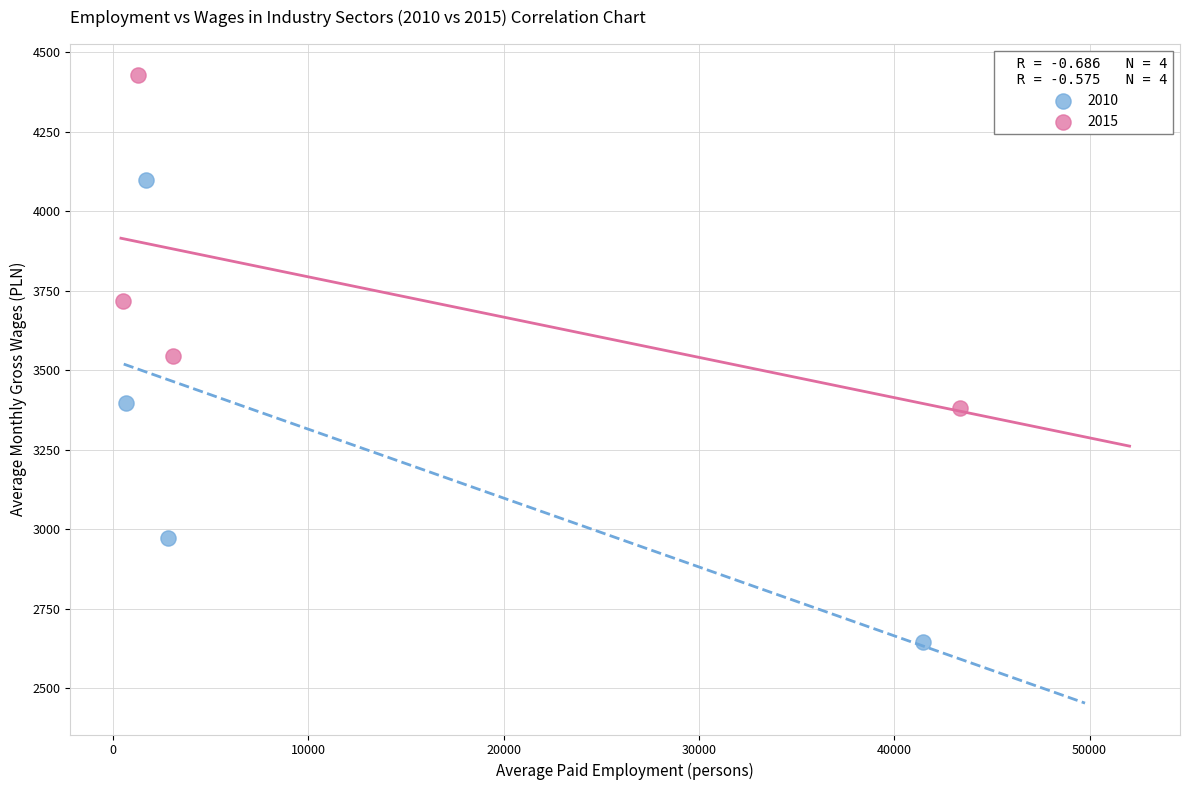

Which series contains the lowest Y value?

2010